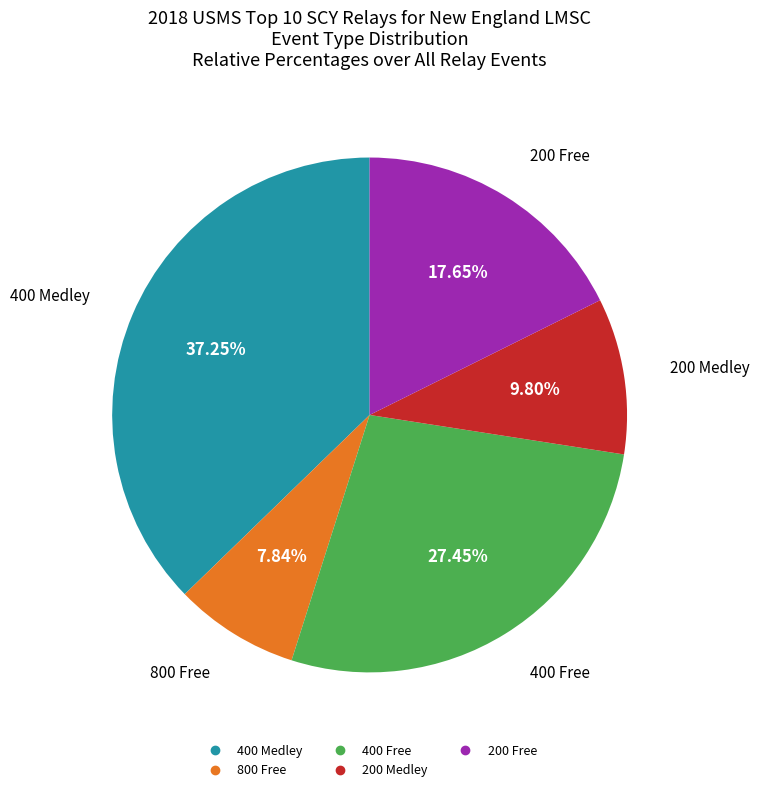

Does any single category account for the majority?

No